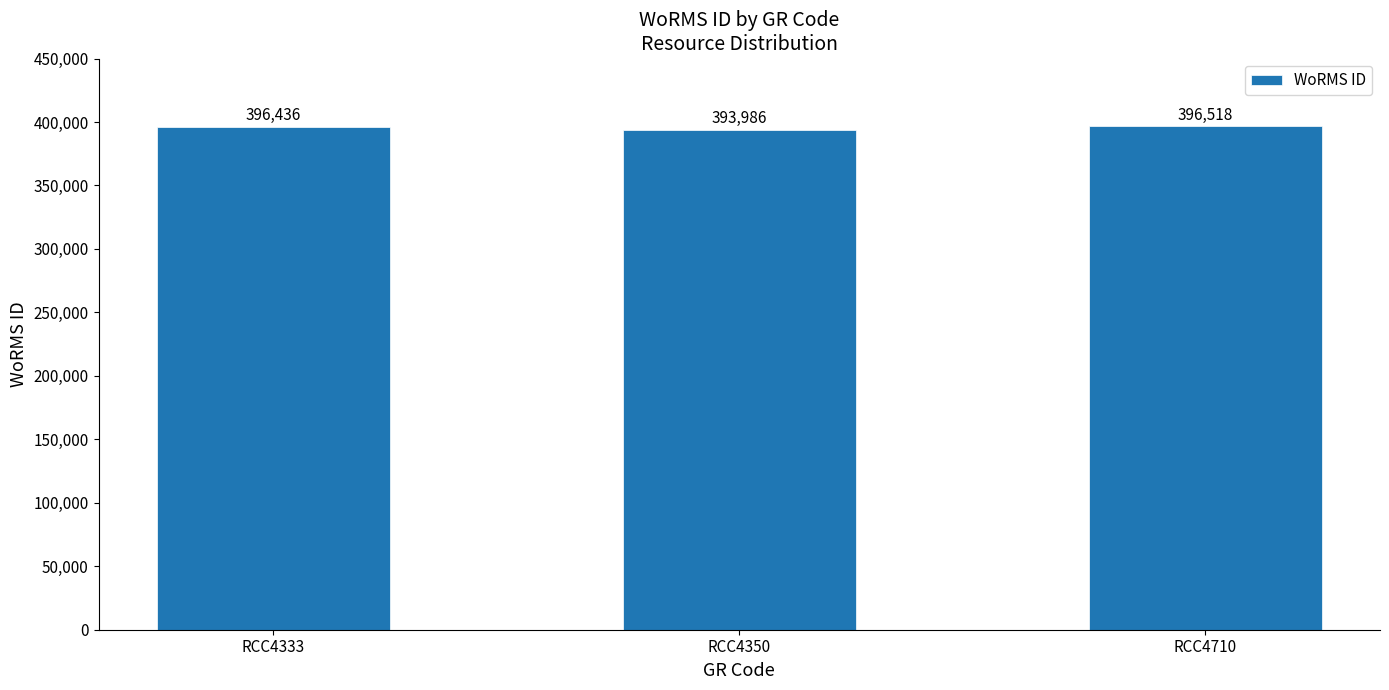

What is the value of the 2nd bar from the left?

393986